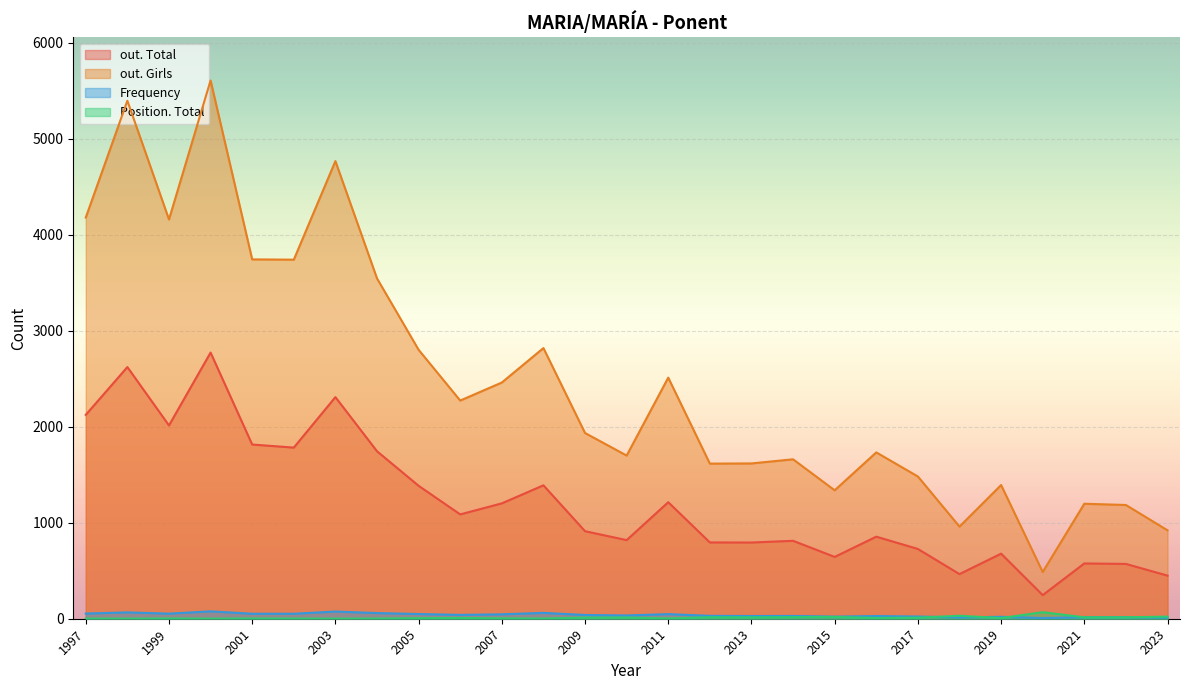

How many categories are shown in the chart?

27